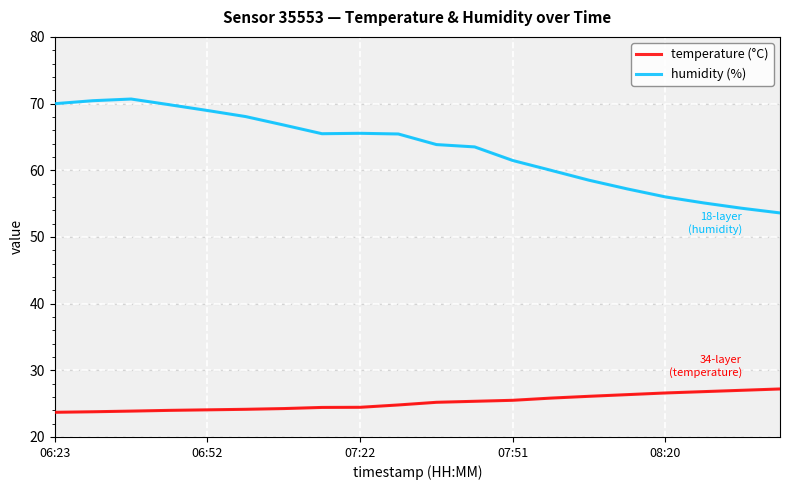

Which series has the largest range (max minus min)?

humidity (%)